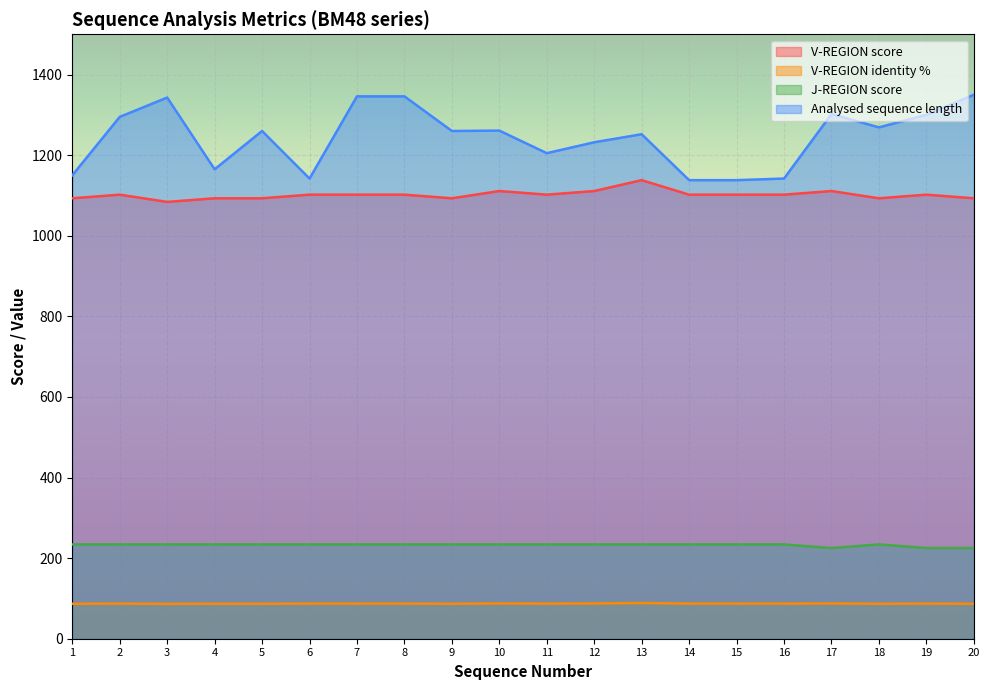

True or false: J-REGION score and V-REGION identity % cross at least once.

False